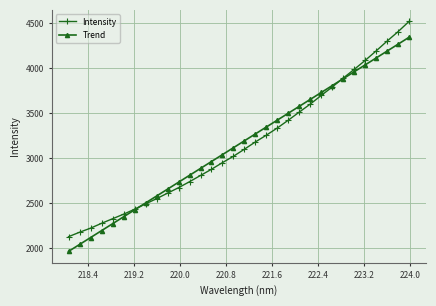

What is the greatest value displayed?

4521.8